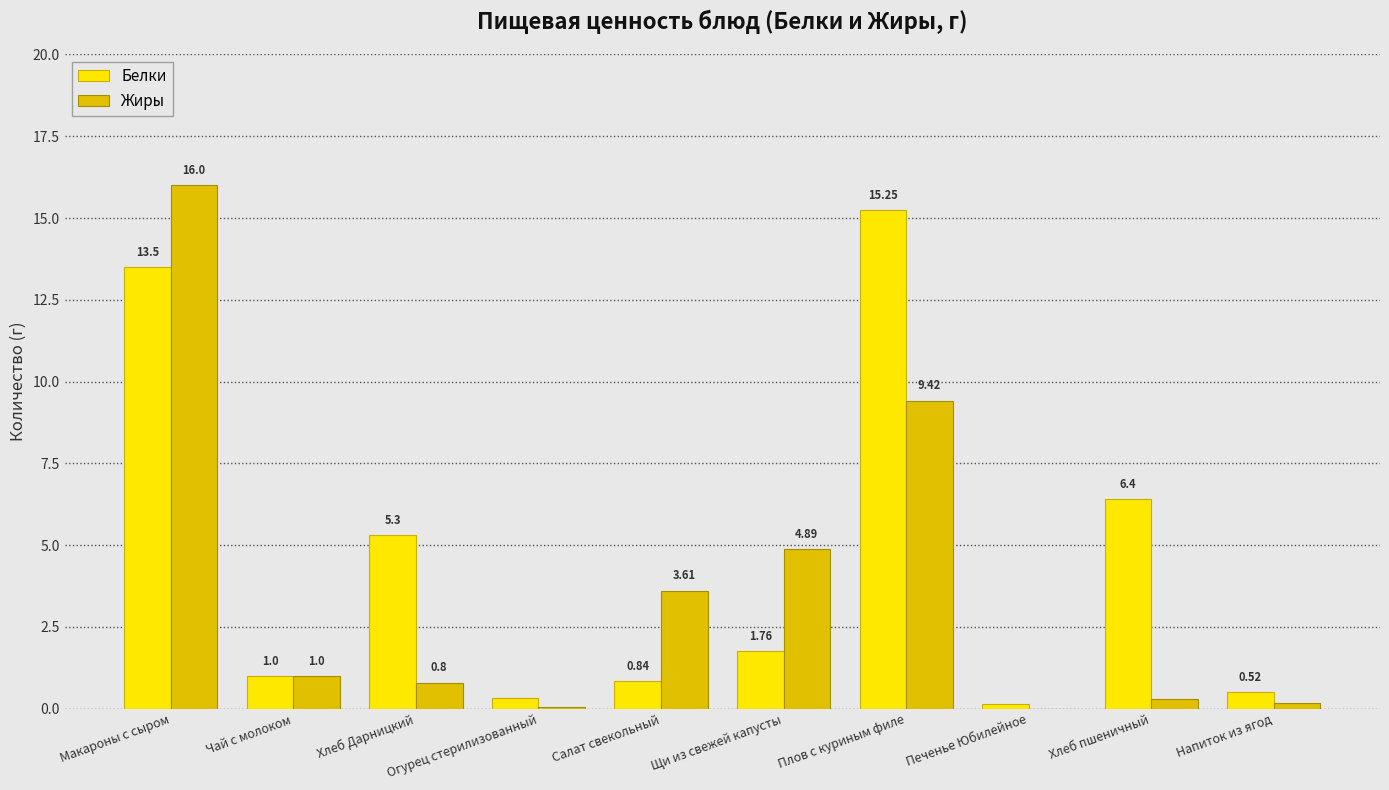

Which series changed the most between Чай с молоком and Салат свекольный?

Жиры